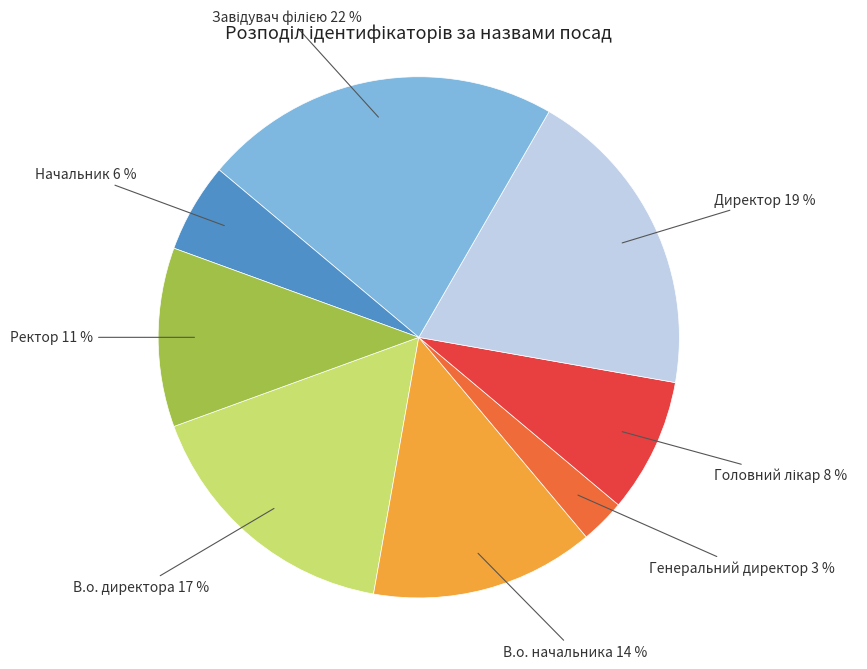

To the nearest percent, what portion does Ректор represent?

11%